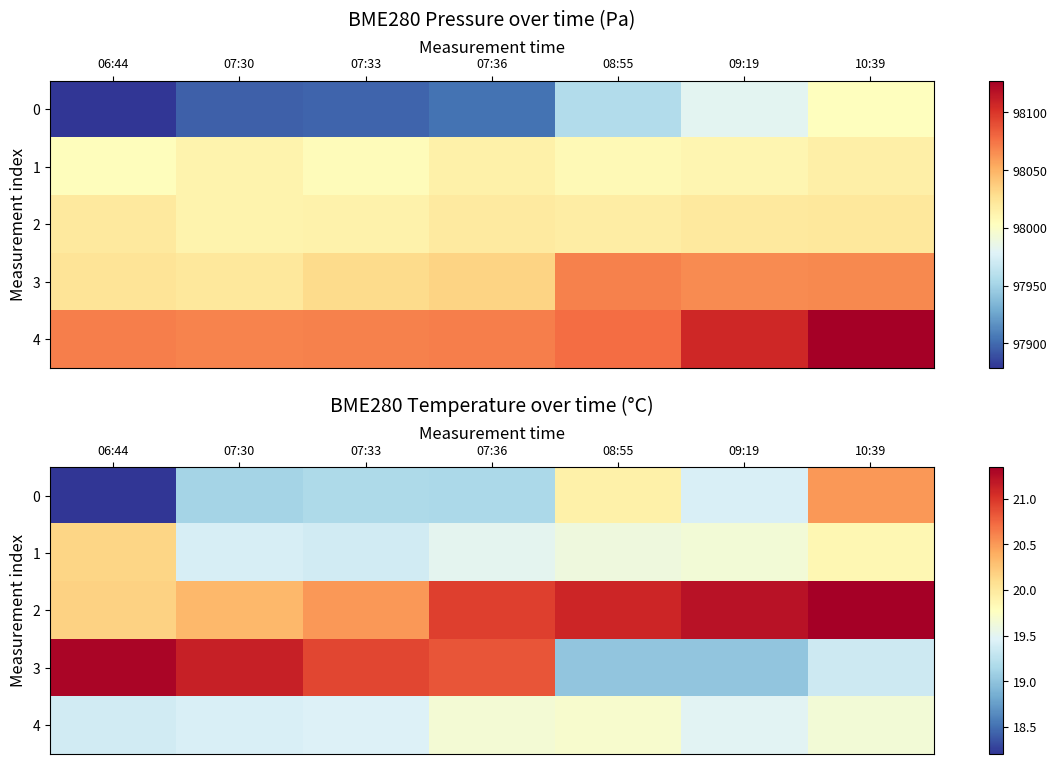

What is the average value of the 0 series?

19.4